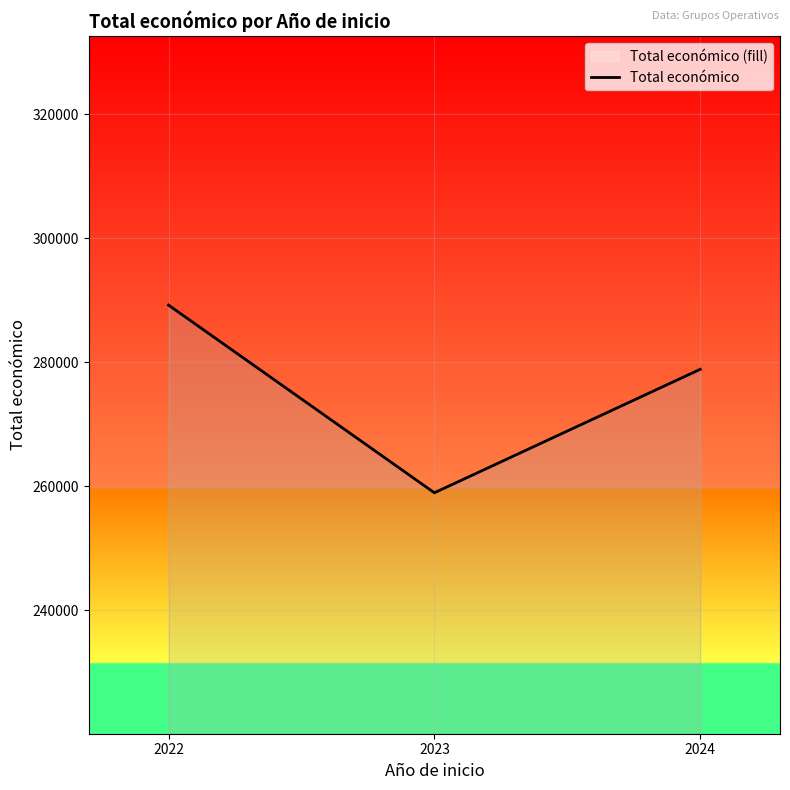

True or false: the data shows 158605.9 at 2024.

False